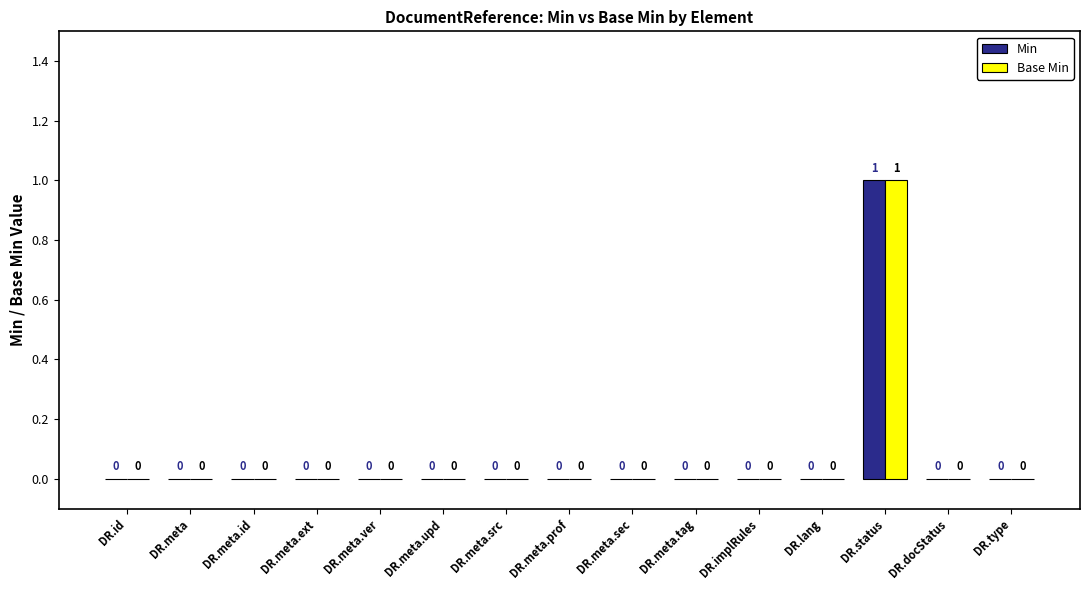

Reading left to right, extract all data points from this chart.

Min: 0	0	0	0	0	0	0	0	0	0	0	0	1	0	0
Base Min: 0	0	0	0	0	0	0	0	0	0	0	0	1	0	0